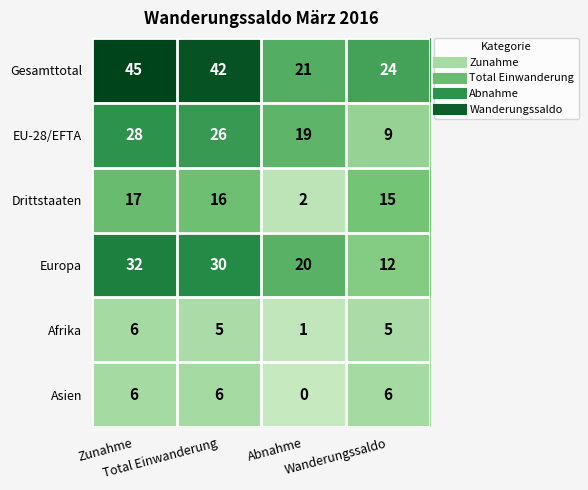

Count the Asien values in the range 6 to 7.

3